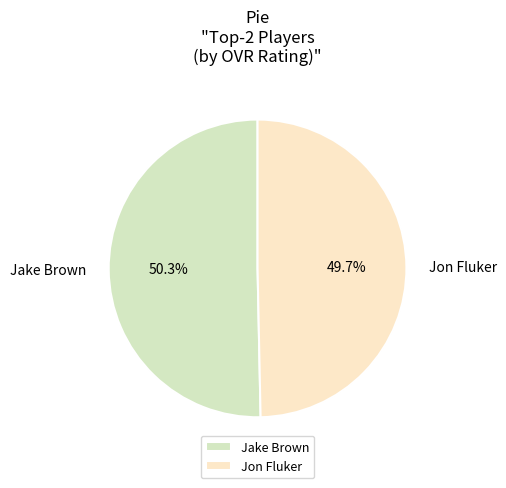

To the nearest percent, what is the combined percentage of Jake Brown and Jon Fluker?

100%